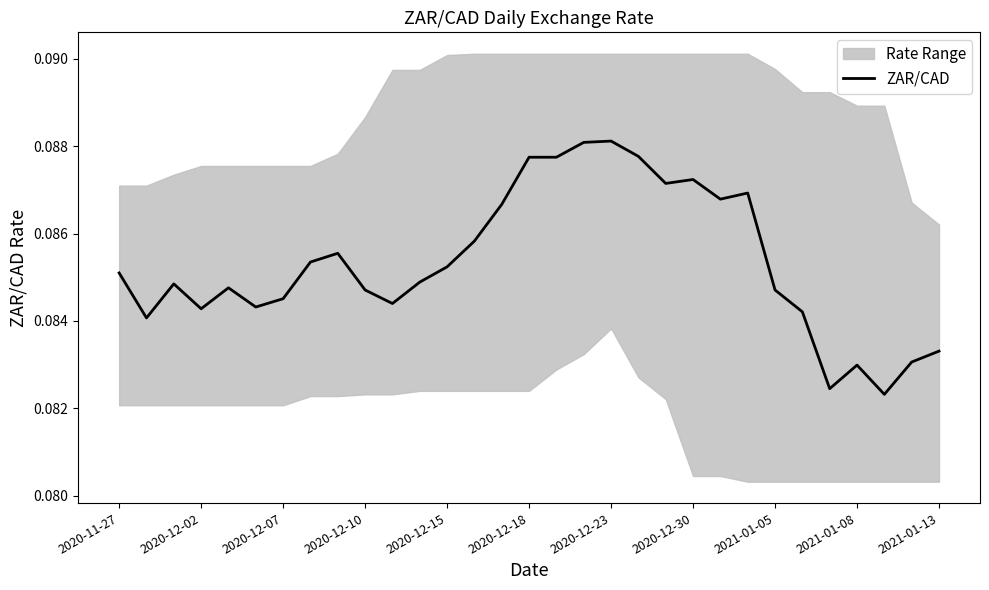

The value at 29 is 0.1. True or false?

True